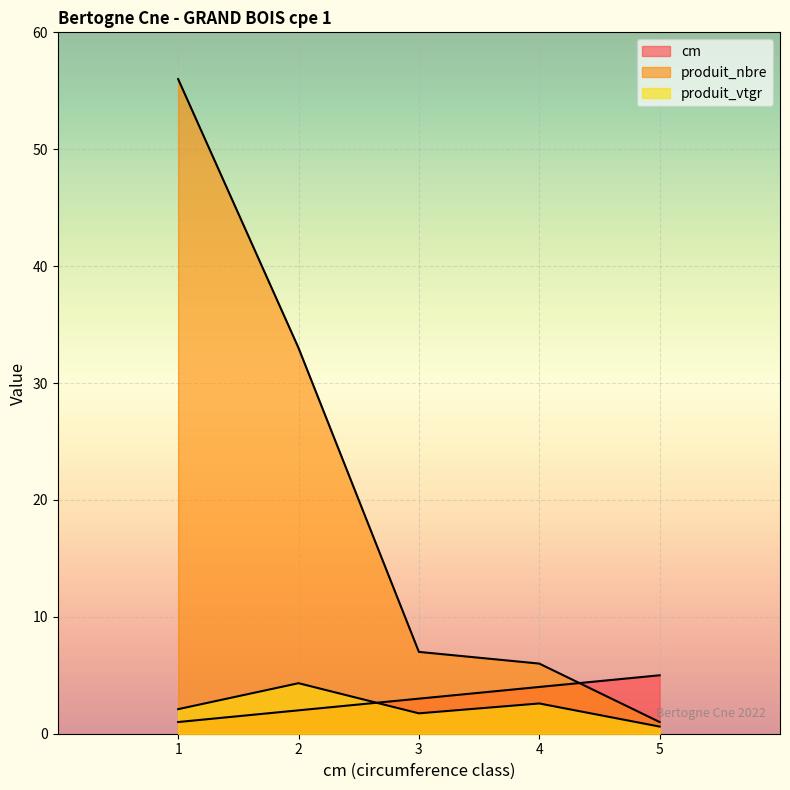

At which category does the chart reach its peak across all series?

1